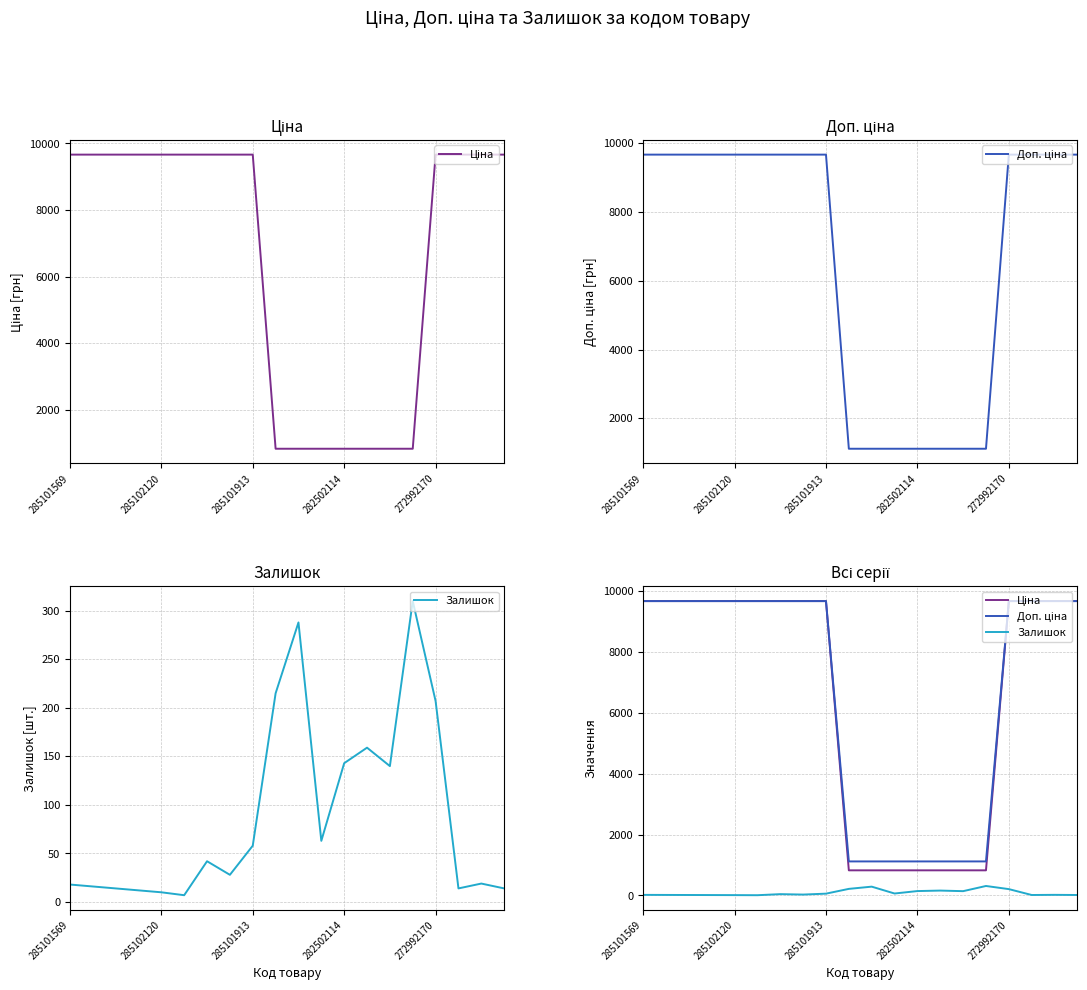

What is the approximate value of Доп. ціна at 15?

1116.5